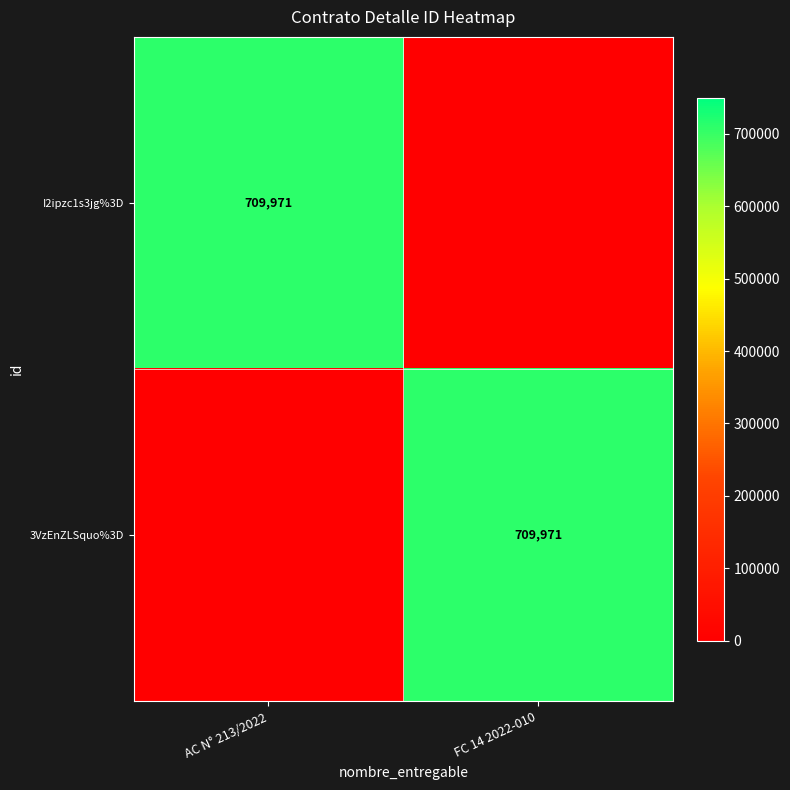

The I2ipzc1s3jg%3D series shows 1046650 at AC N° 213/2022. True or false?

False